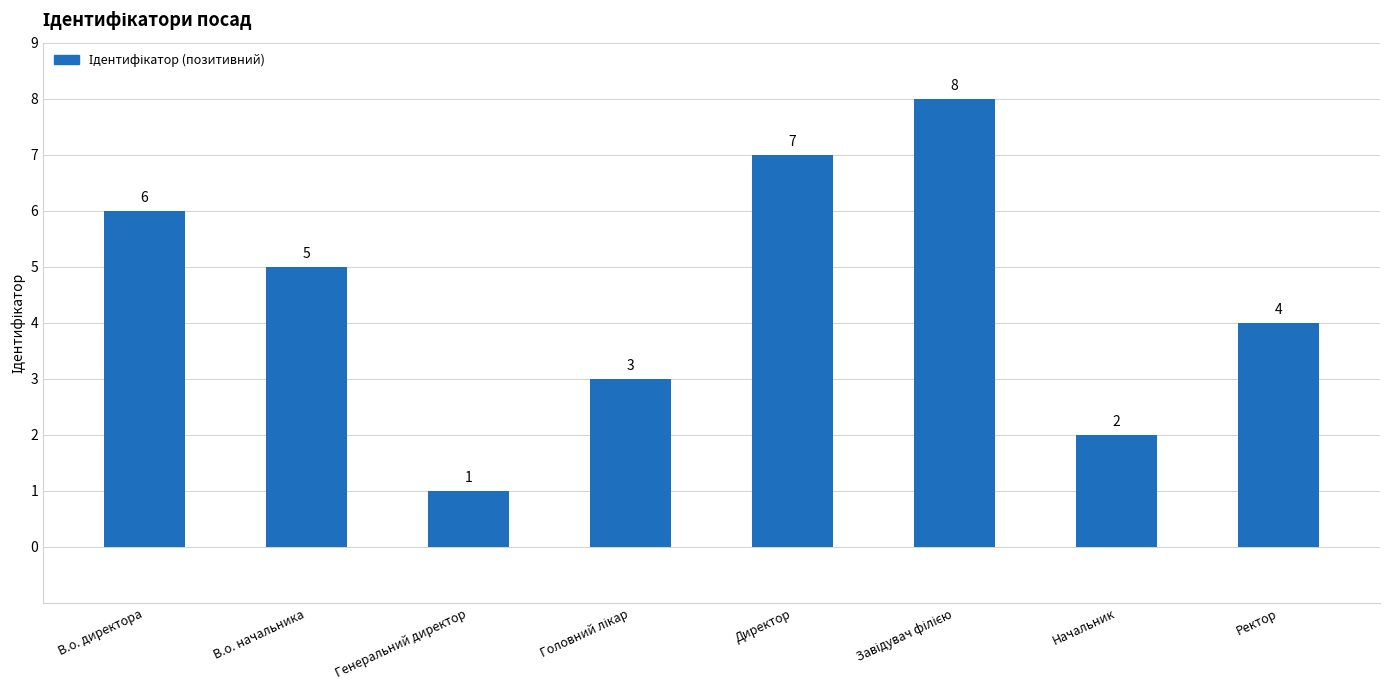

What is the sum of all values?

36